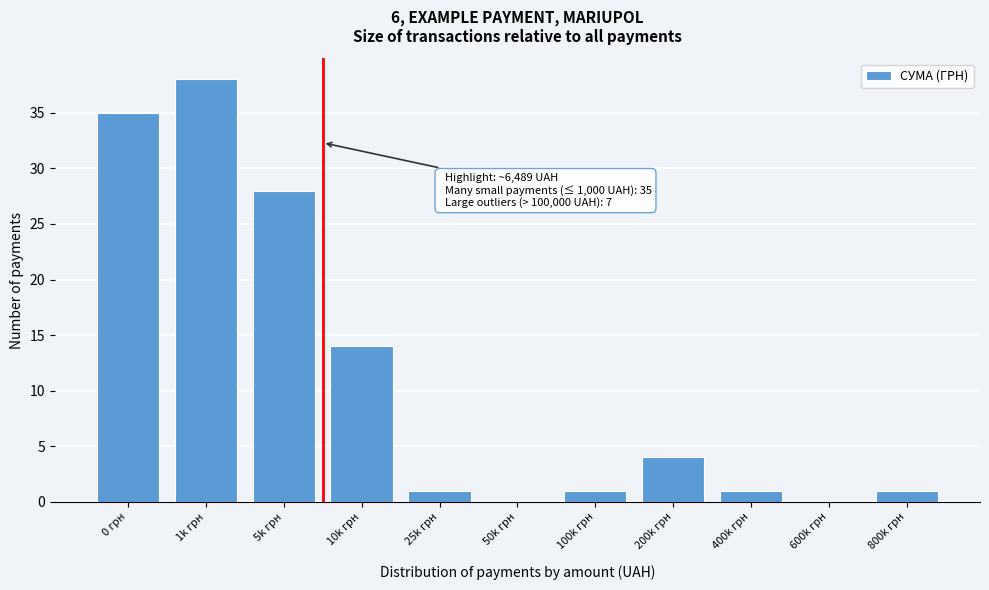

Reading right to left, extract all data points from this chart.

800k грн=1	600k грн=0	400k грн=1	200k грн=4	100k грн=1	50k грн=0	25k грн=1	10k грн=14	5k грн=28	1k грн=38	0 грн=35